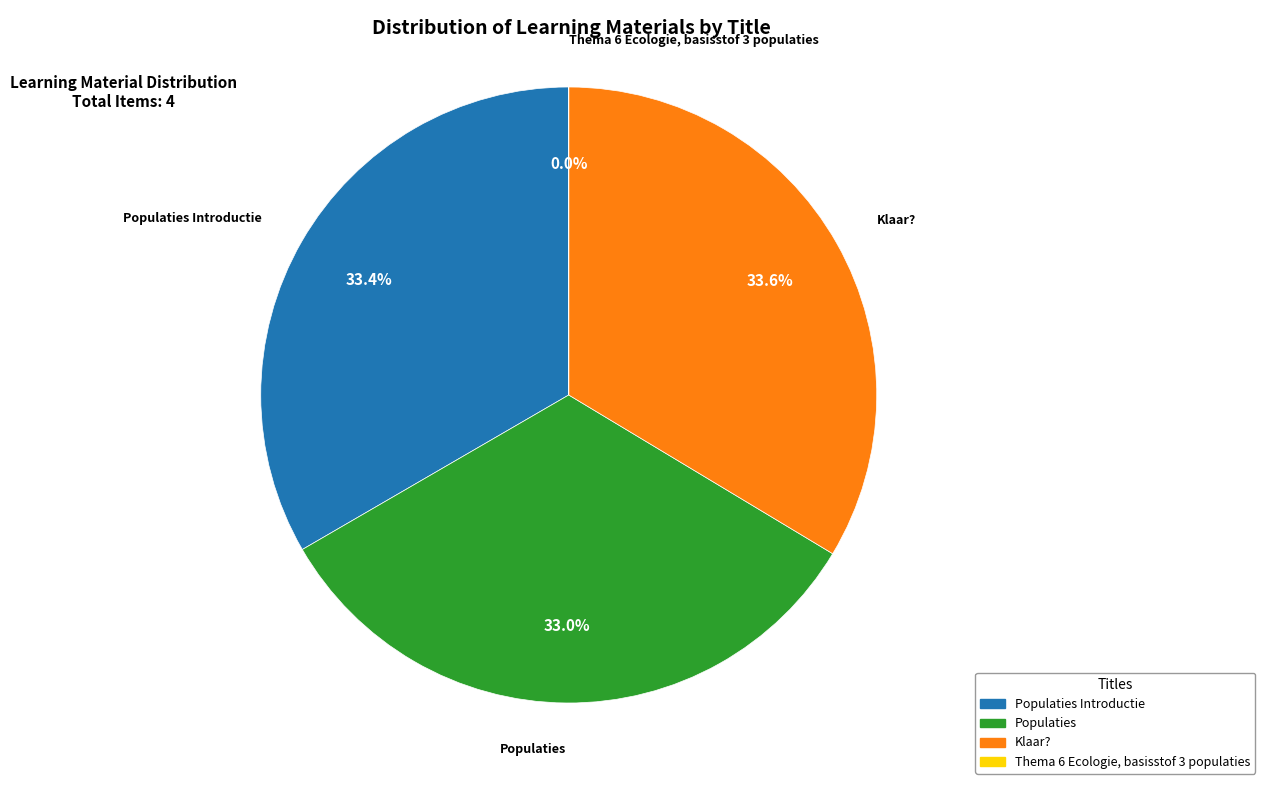

Rank the categories by value from lowest to highest.

Thema 6 Ecologie, basisstof 3 populaties, Populaties, Populaties Introductie, Klaar?